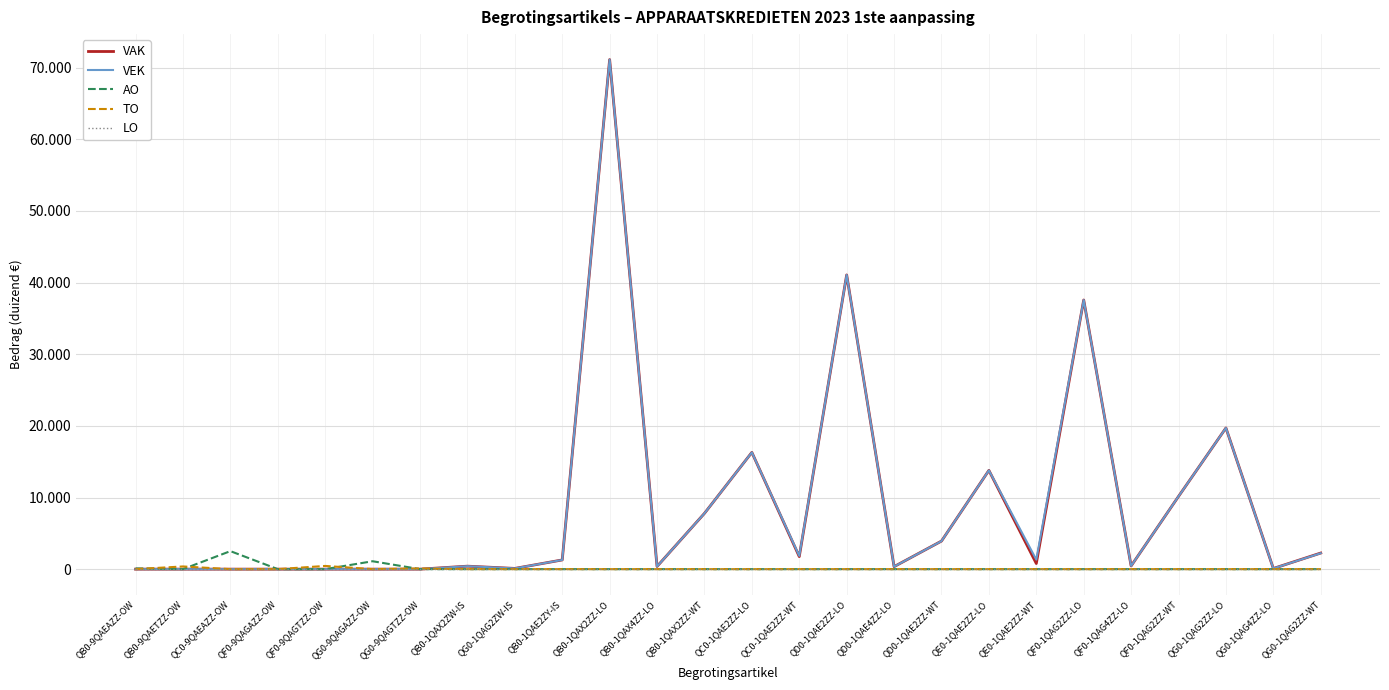

Between QG0-1QAG4ZZ-LO and QF0-9QAGAZZ-OW, which is larger?

QG0-1QAG4ZZ-LO